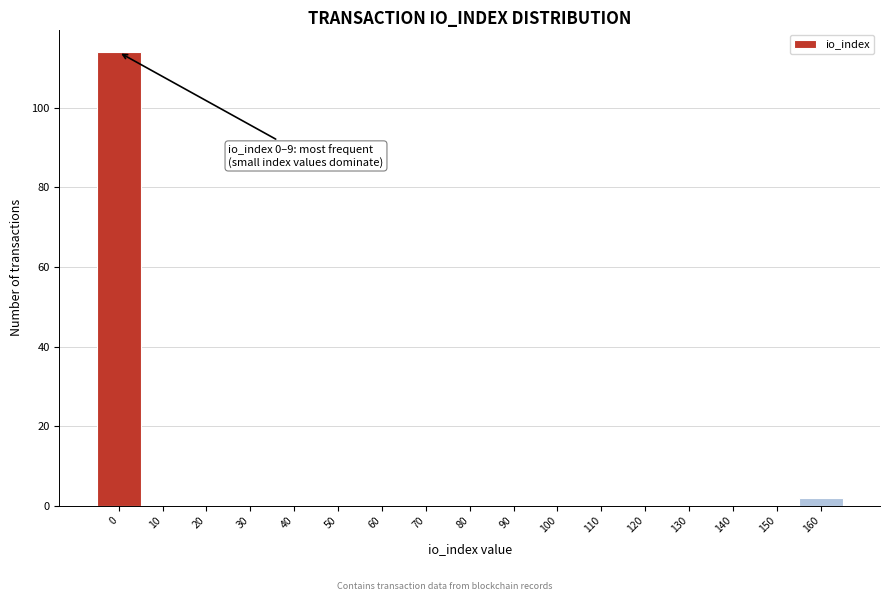

Reading right to left, extract all data points from this chart.

160=2	150=0	140=0	130=0	120=0	110=0	100=0	90=0	80=0	70=0	60=0	50=0	40=0	30=0	20=0	10=0	0=114